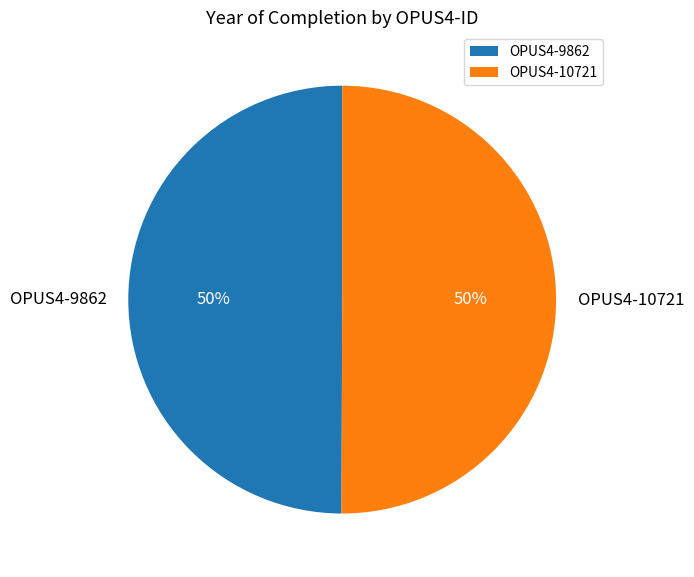

Is it true that OPUS4-9862 is 50% of the pie?

True